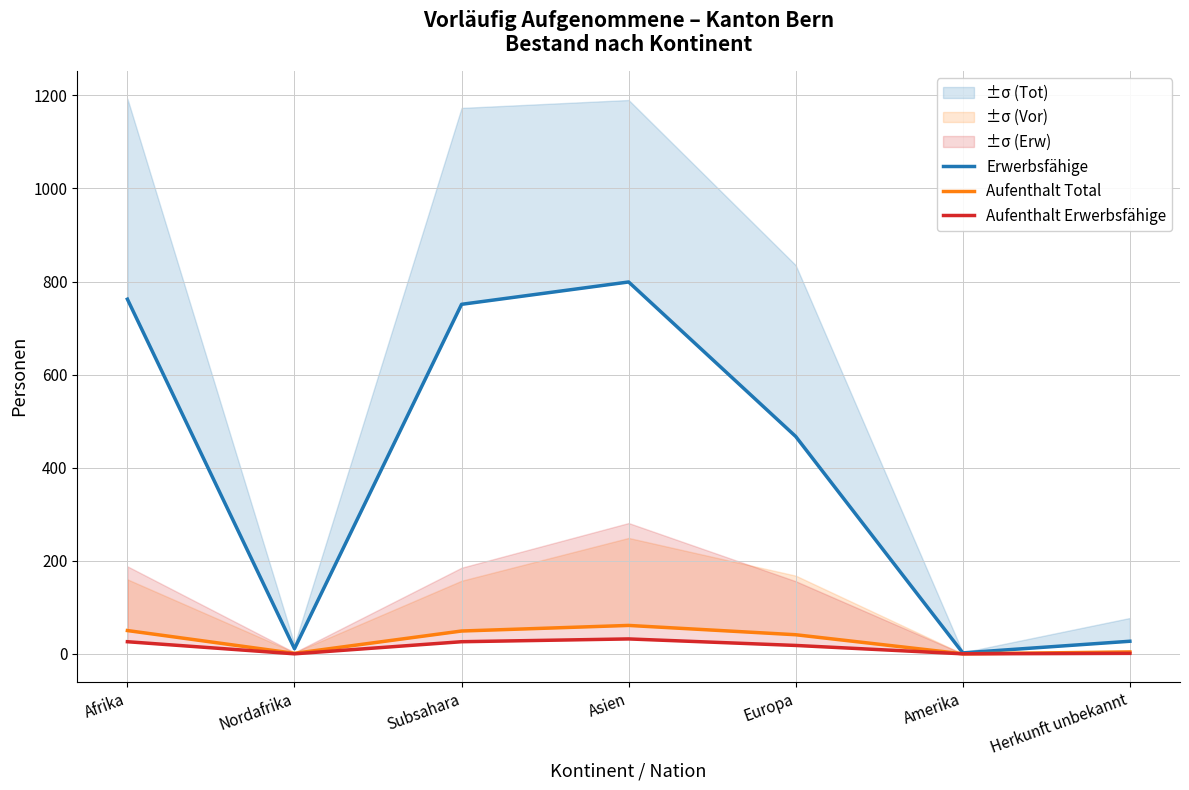

Rank the series by their maximum value, from lowest to highest.

Aufenthalt Erwerbsfähige, Aufenthalt Total, Erwerbsfähige